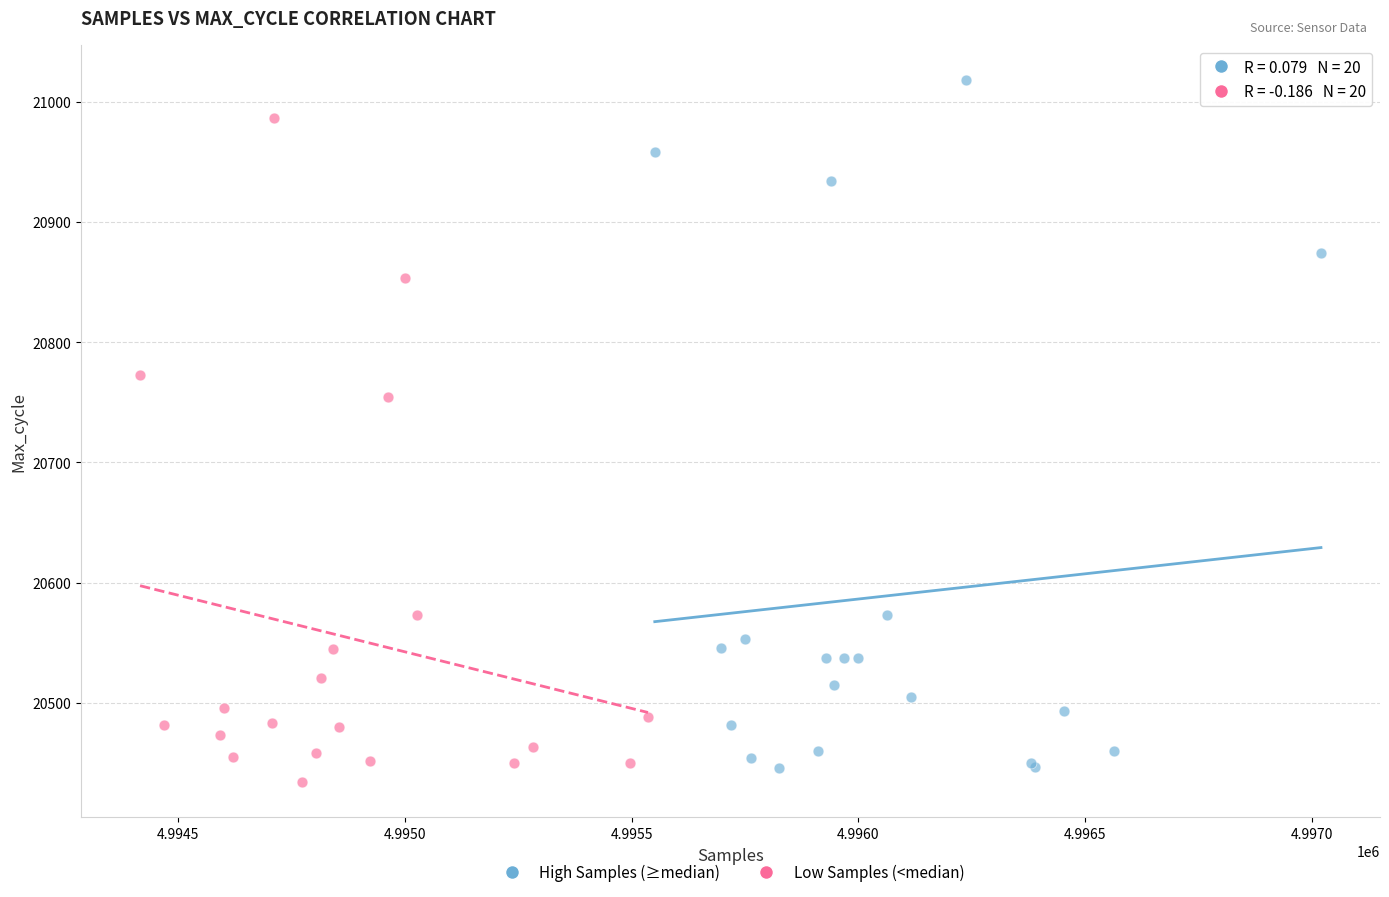

What are all the series names shown in the legend?

High Samples (≥median), Low Samples (<median)